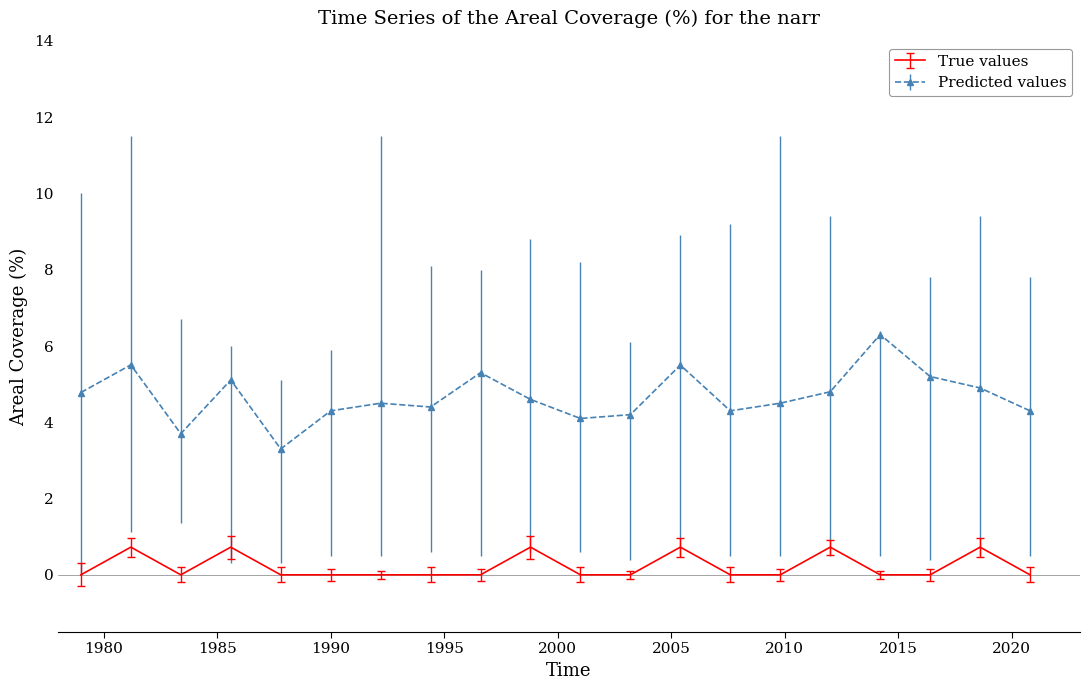

Which series has the widest spread of values?

Predicted values